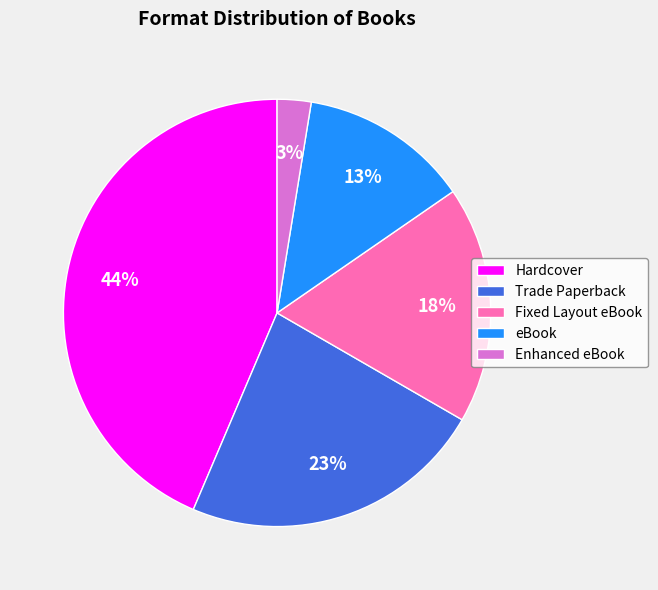

Is the sum of Hardcover and Trade Paperback greater than half?

Yes